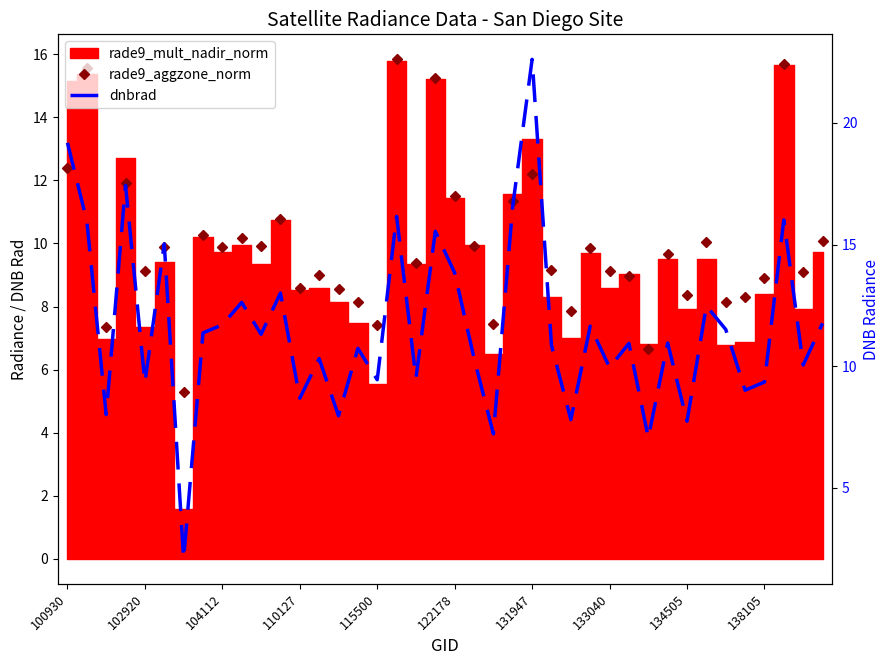

How many values in the rade9_aggzone_norm series are below 9?

14